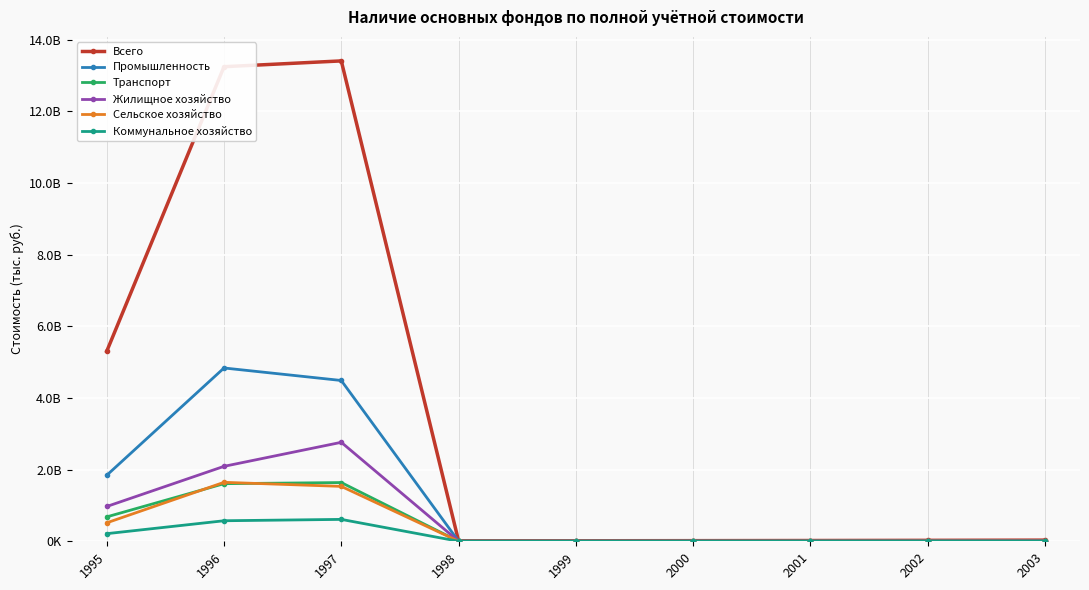

What is the sum of the Транспорт values at 1996 and 1998?

1610113131